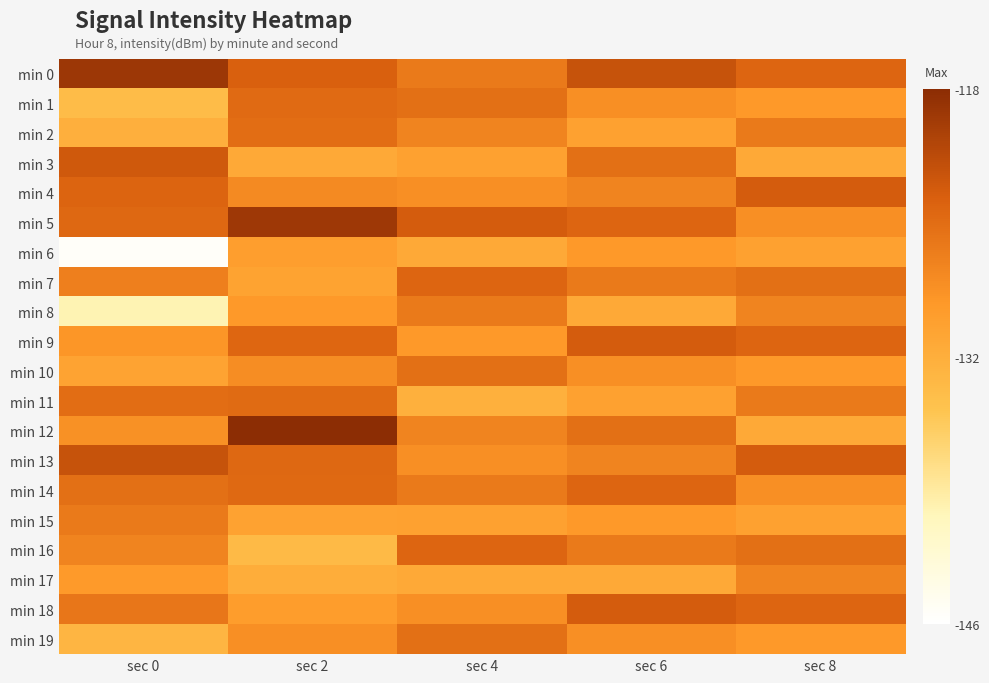

What is the smallest value displayed?

-145.3